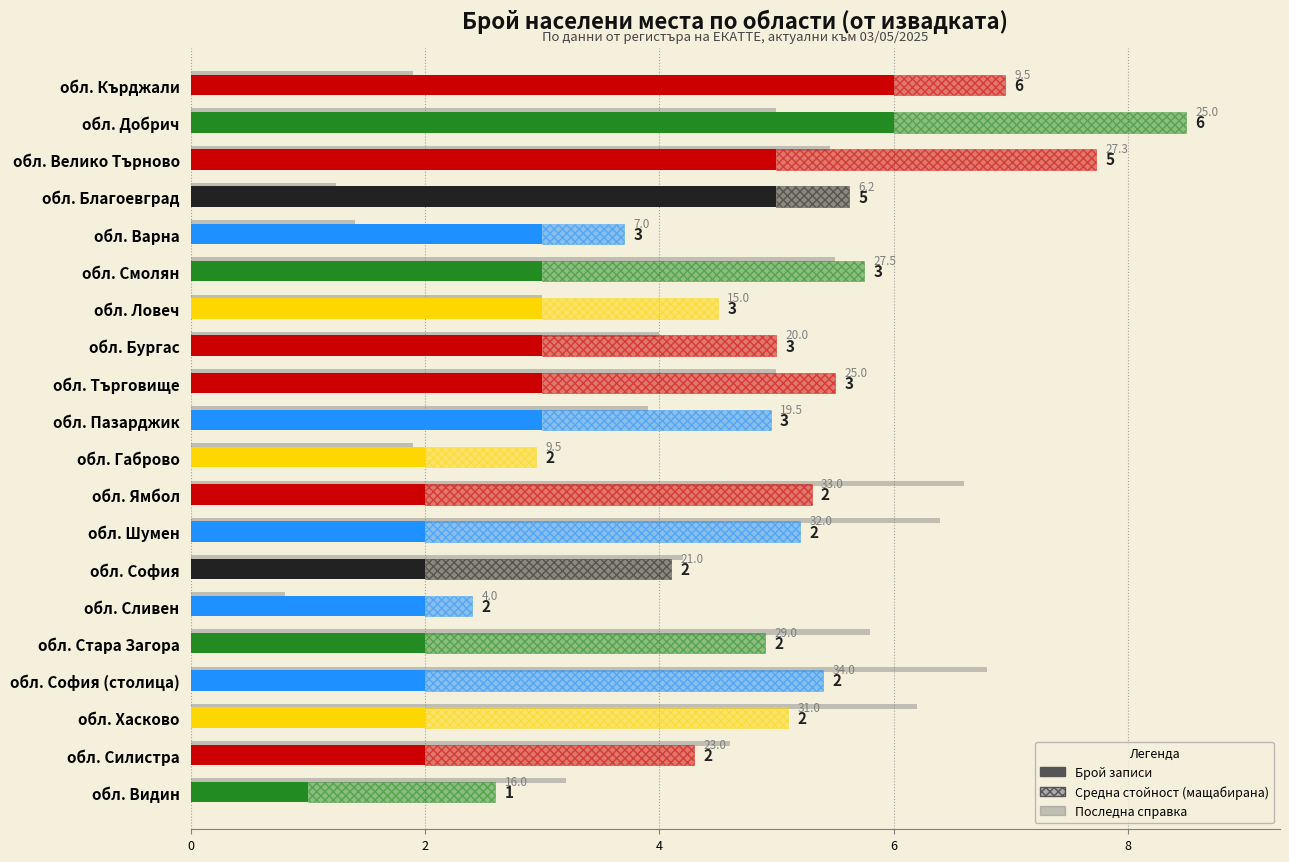

What is the difference between the values at обл. Хасково and обл. Смолян?

1